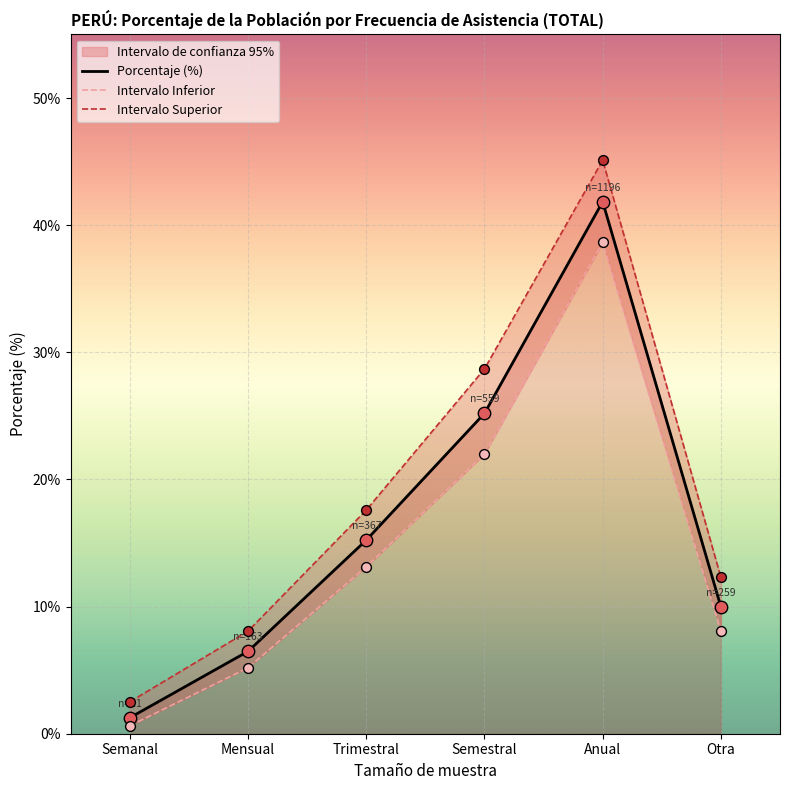

What is the total value across all series at Otra?

30.4